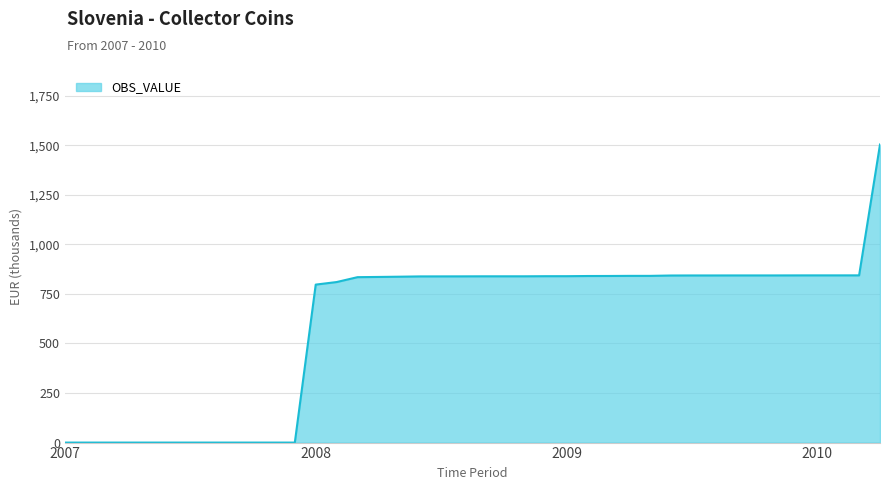

What is the average value?

603.0